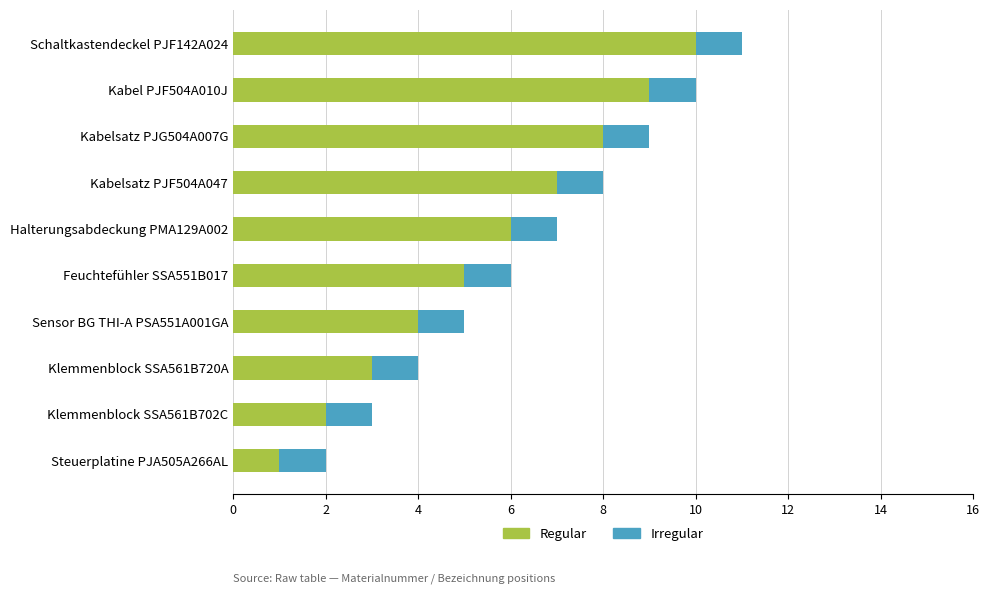

At which label does Regular reach its minimum?

Steuerplatine PJA505A266AL